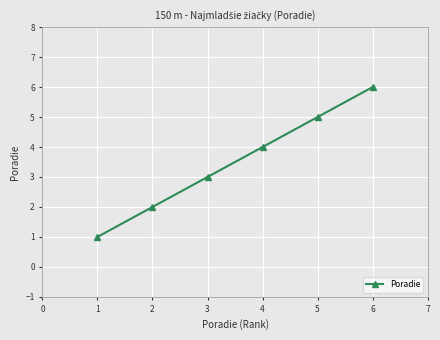

Reading left to right, what are all the values shown in this chart?

1	2	3	4	5	6